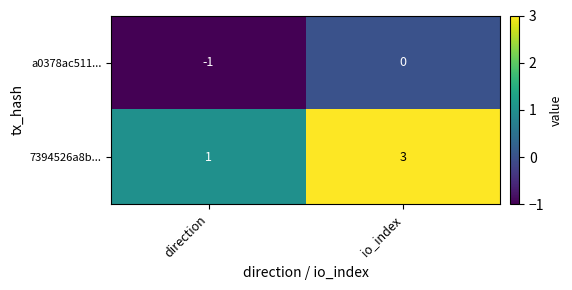

Which series changed the most between direction and io_index?

7394526a8b...